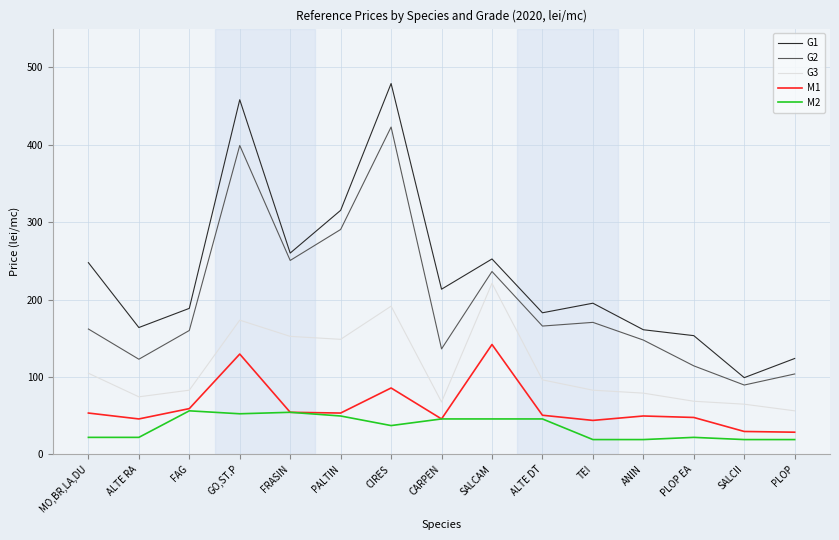

At SALCAM, list the series in order from smallest to largest.

M2, M1, G3, G2, G1